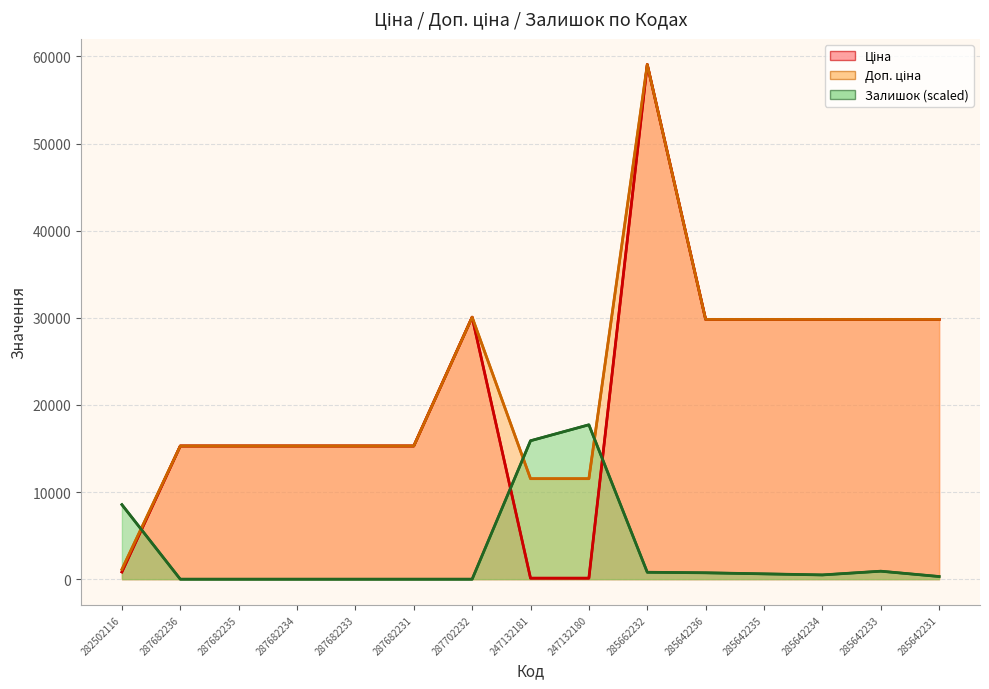

True or false: Доп. ціна and Залишок intersect in this chart.

True